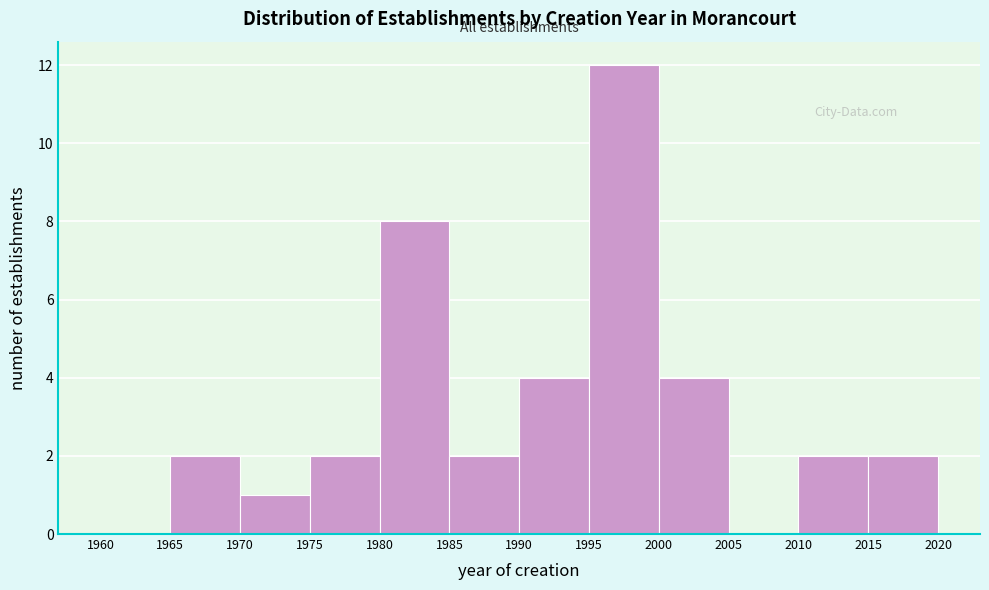

Over which range of the x-axis is the bar tallest?

1995 to 2000